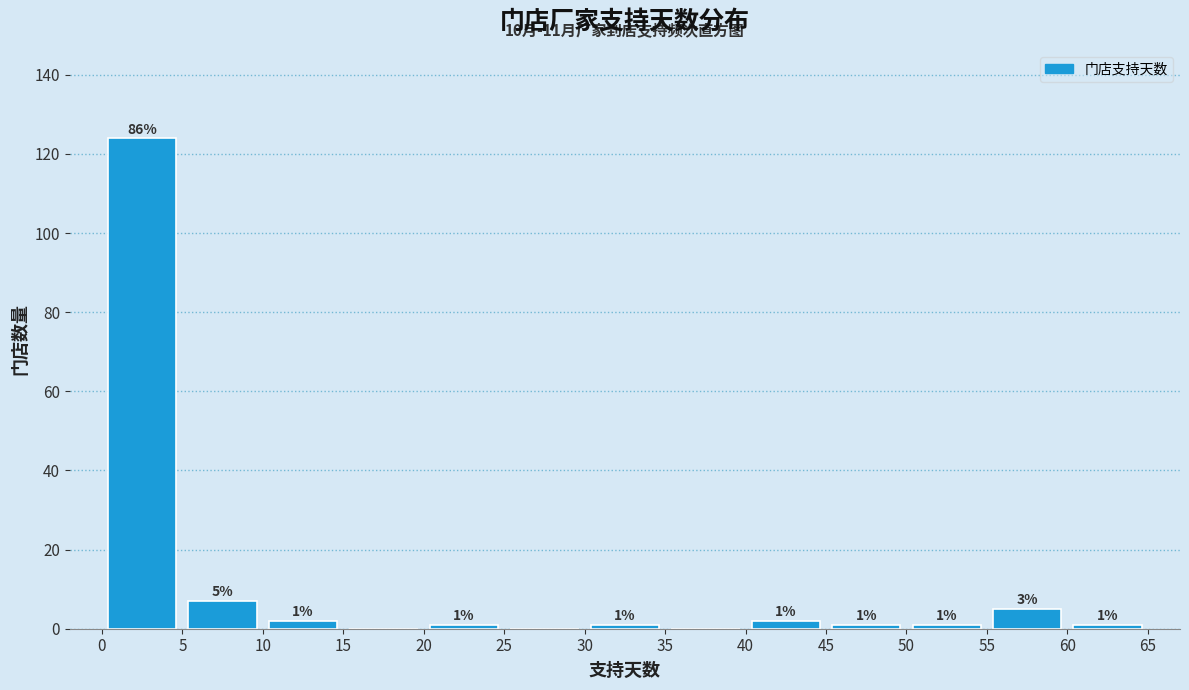

Which range on the x-axis has the tallest bar?

0 to 5